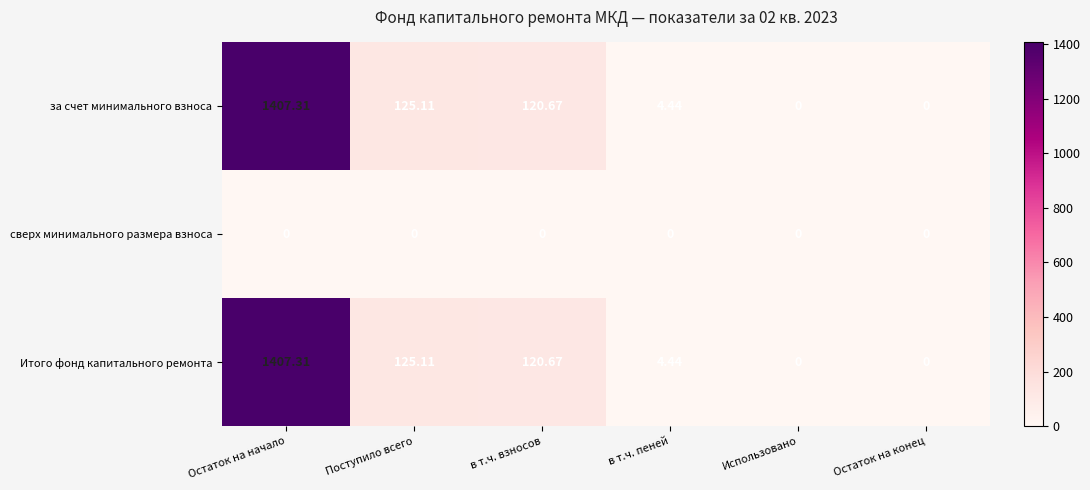

At which category is the sum across all series the highest?

Остаток на начало